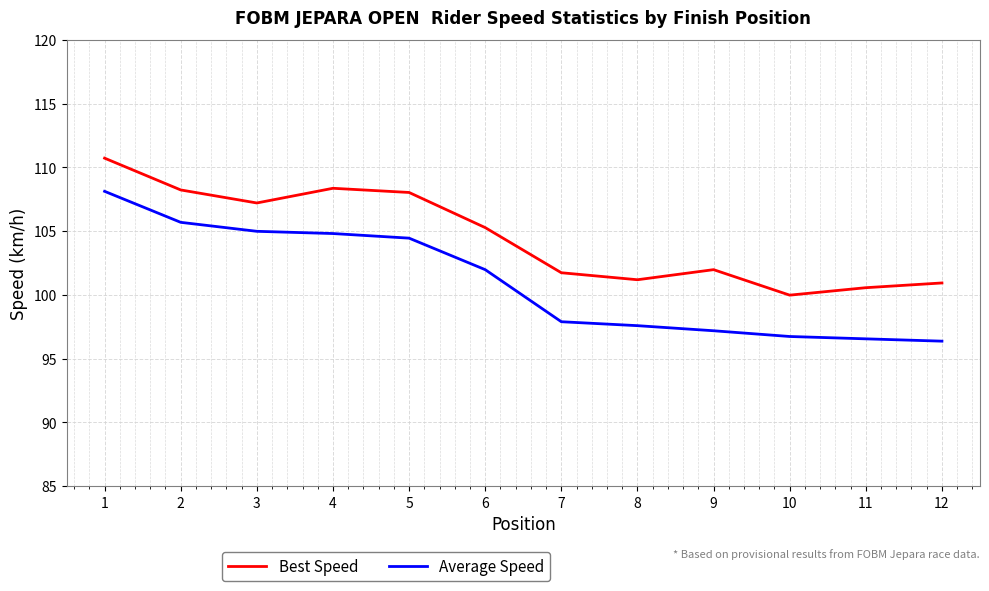

What is the maximum value shown in the chart?

110.7